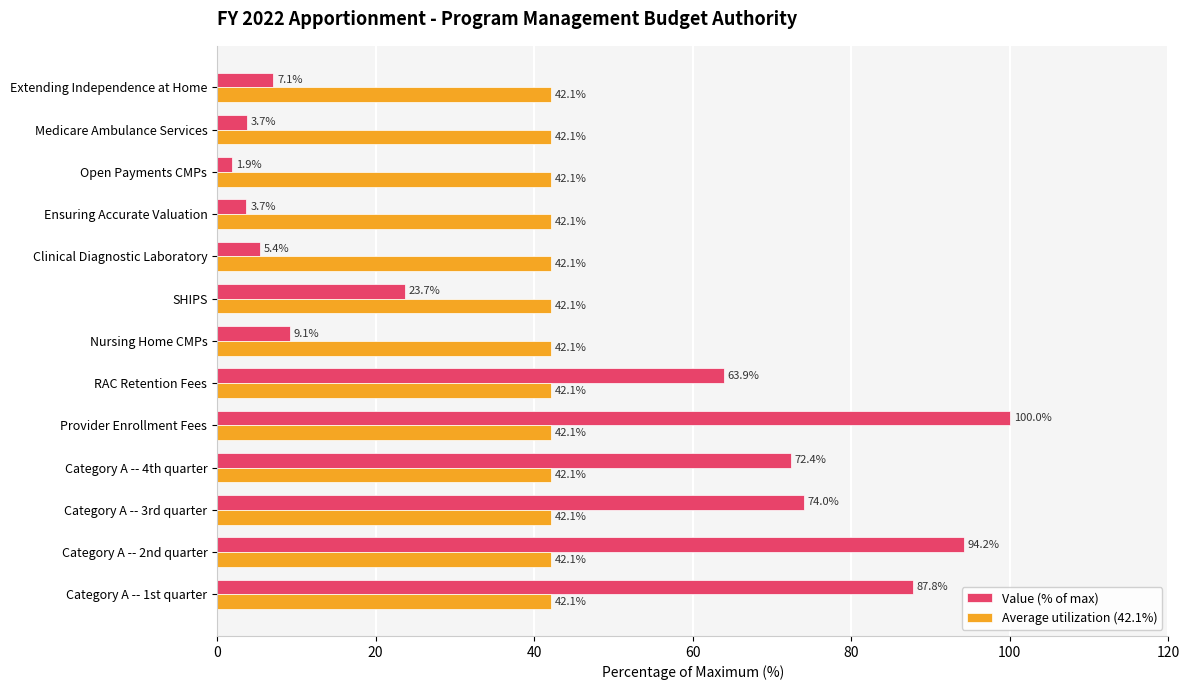

What is the maximum value shown in the chart?

100.0